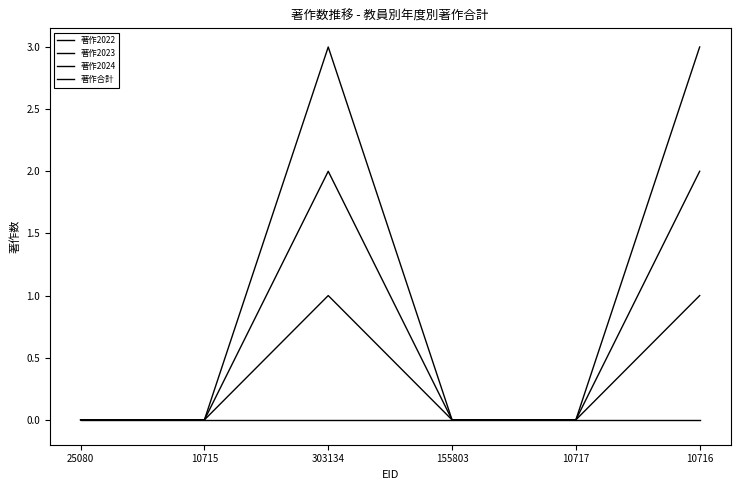

True or false: 著作2023 has a value of -1 at 10717.

False